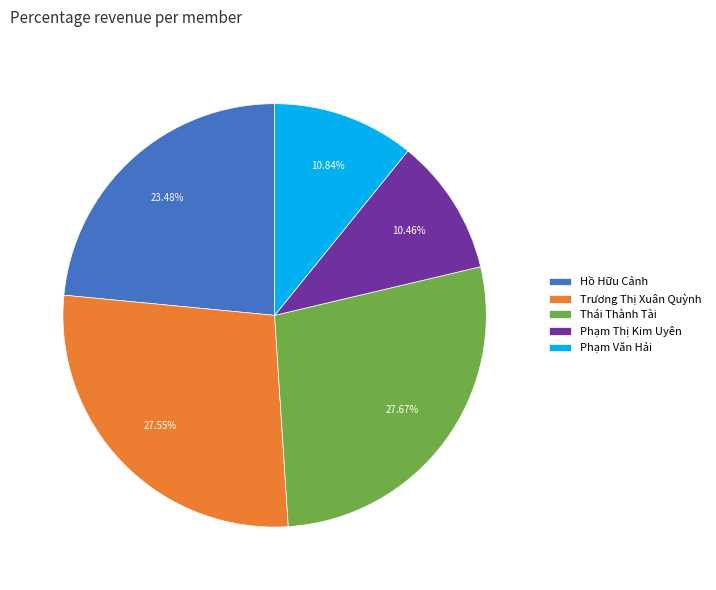

To the nearest percent, what is the average slice percentage?

20%